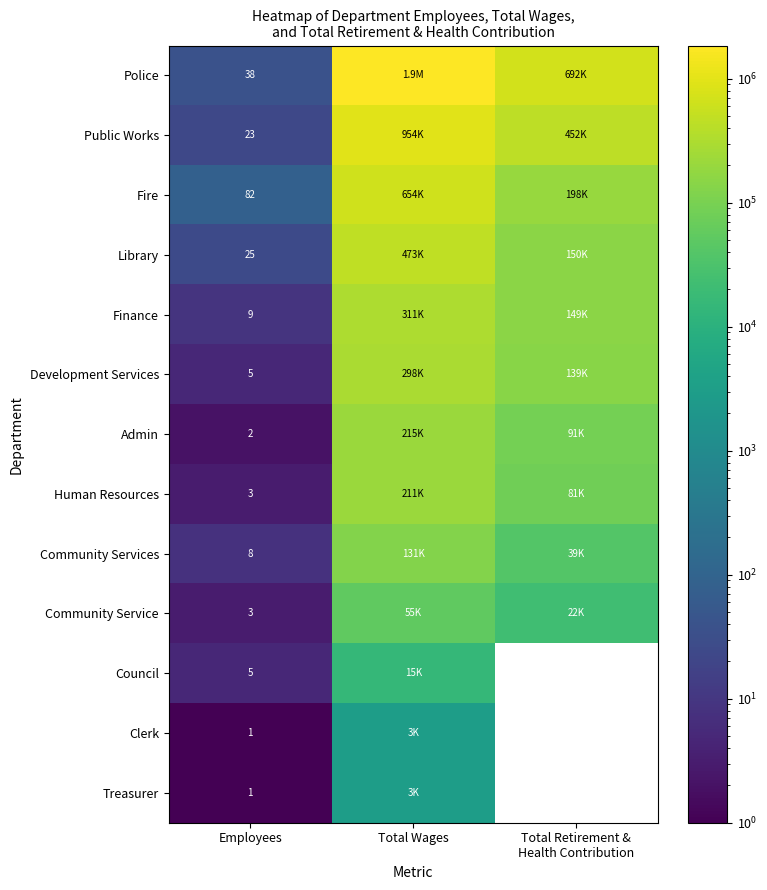

The Finance series shows 16 at Employees. True or false?

False